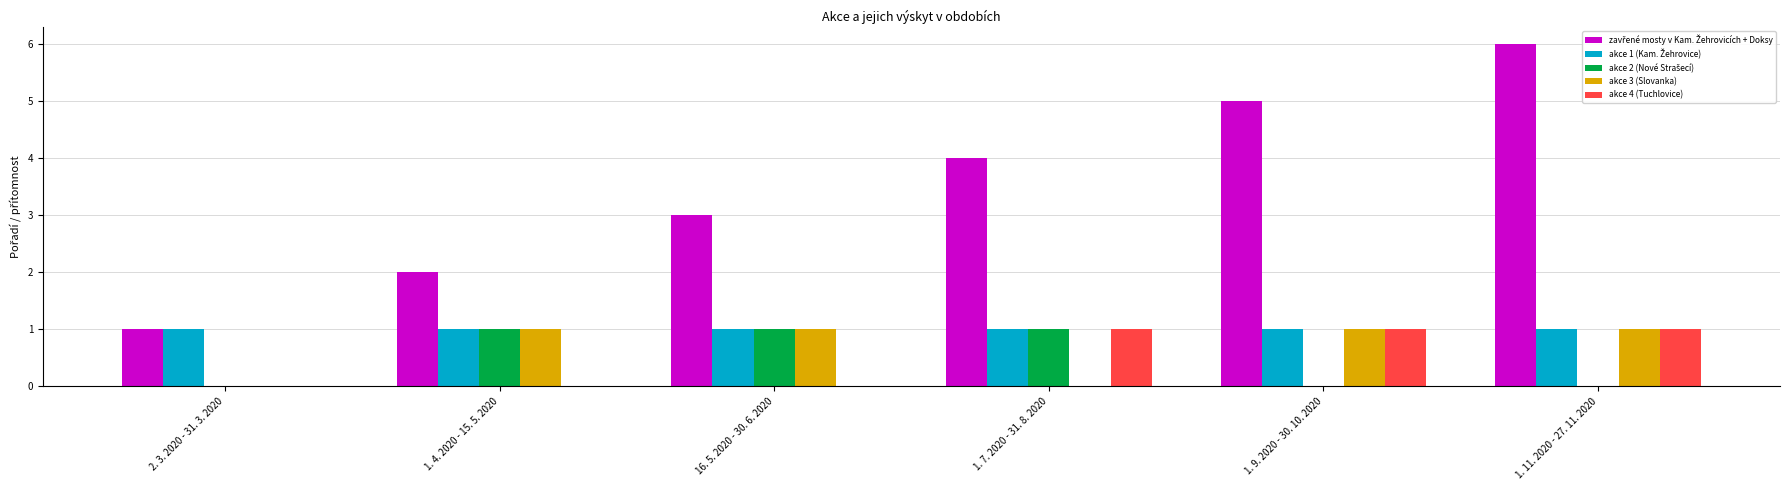

At which category does the chart reach its peak across all series?

1. 11. 2020 - 27. 11. 2020